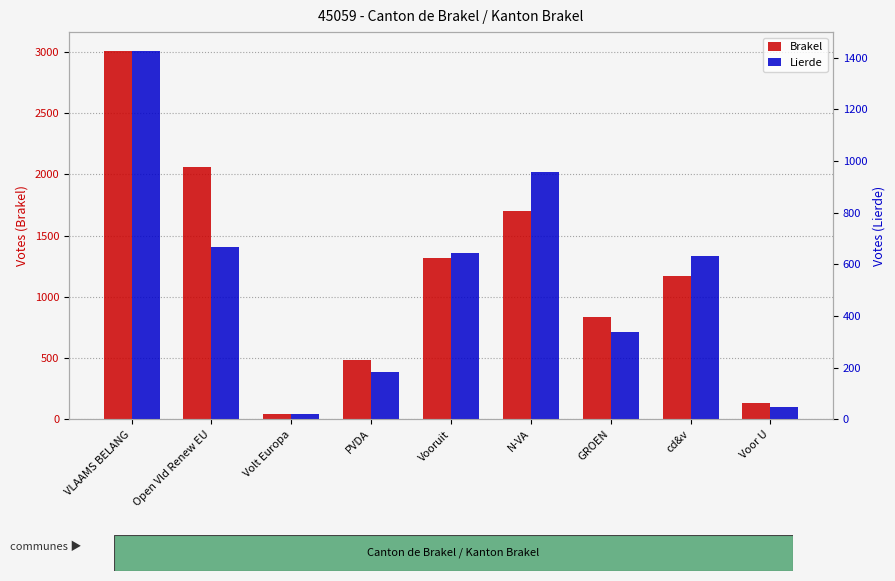

How many data points in Brakel are less than 1171?

4